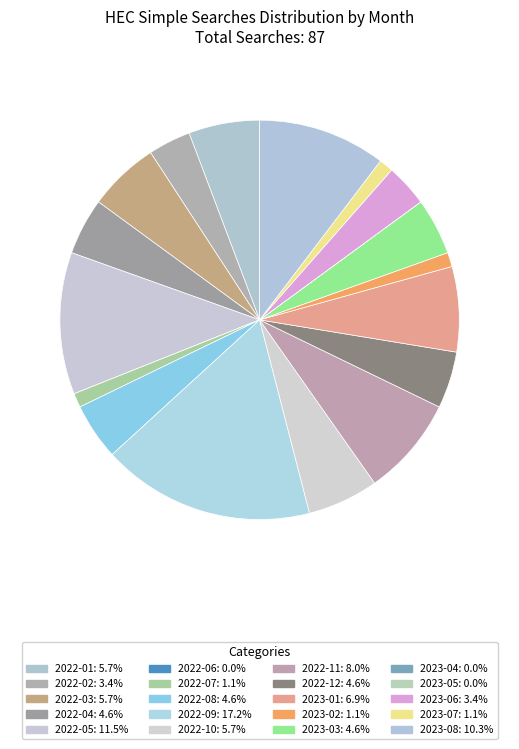

Which slice is the smallest?

2022-06